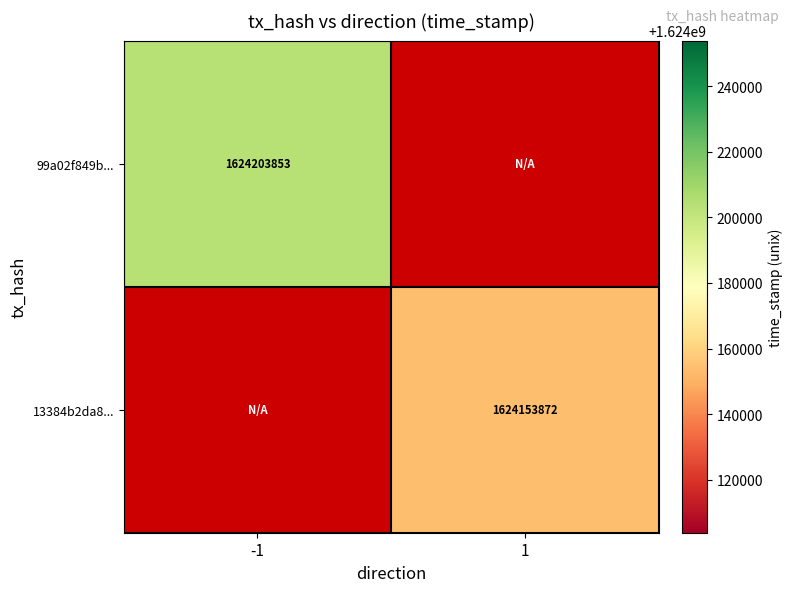

The 99a02f849b... series shows 2195337522.0 at -1. True or false?

False